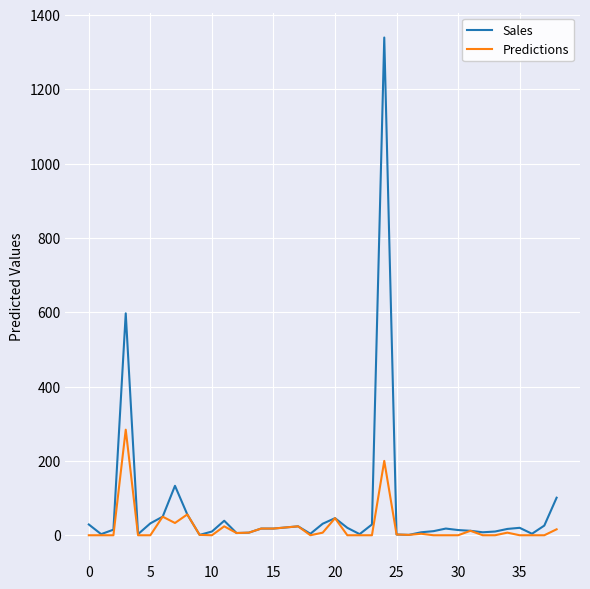

What is the maximum value shown in the chart?

1339